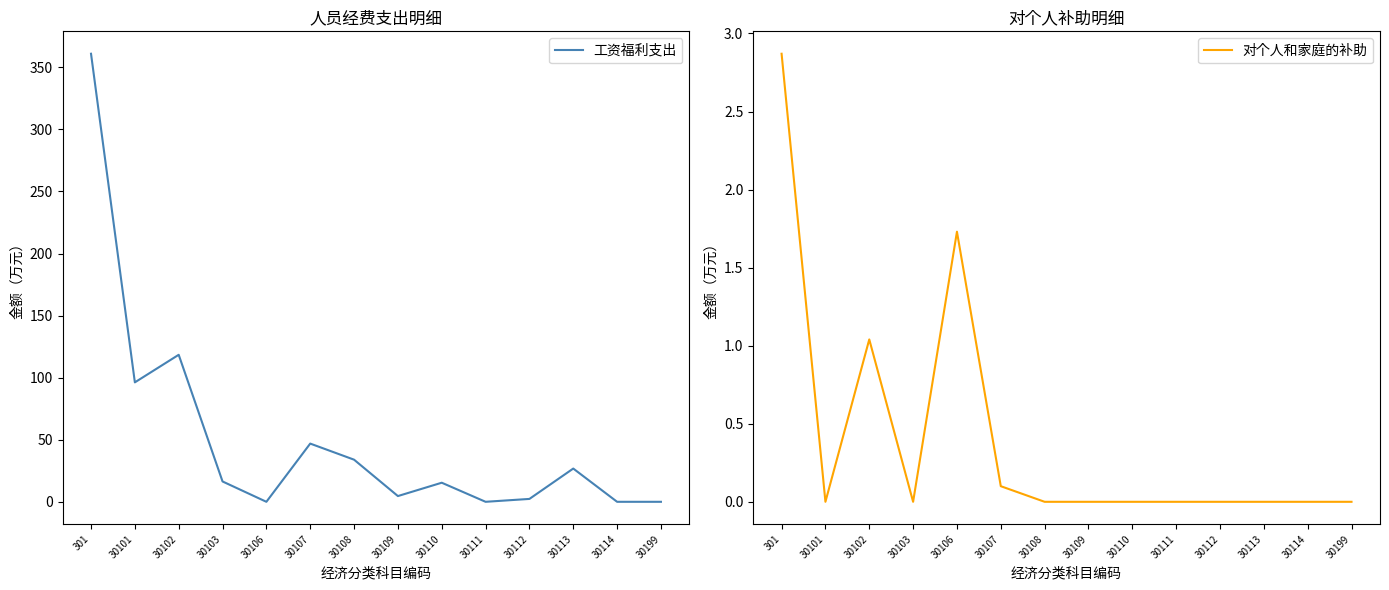

What is the difference between the maximum and second lowest values in the 对个人和家庭的补助 series?

2.9